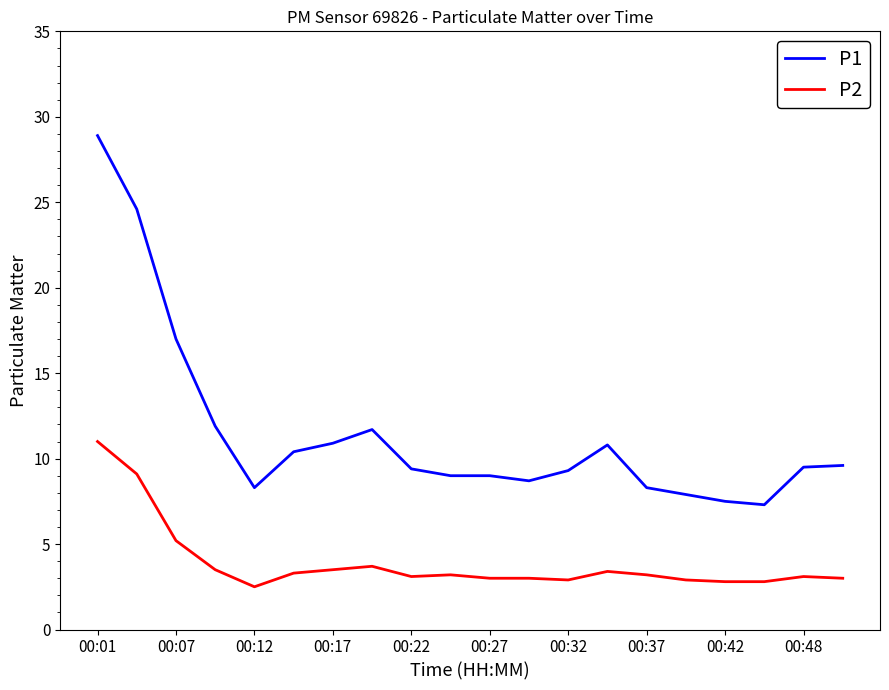

List the series in order of their overall mean, highest first.

P1, P2